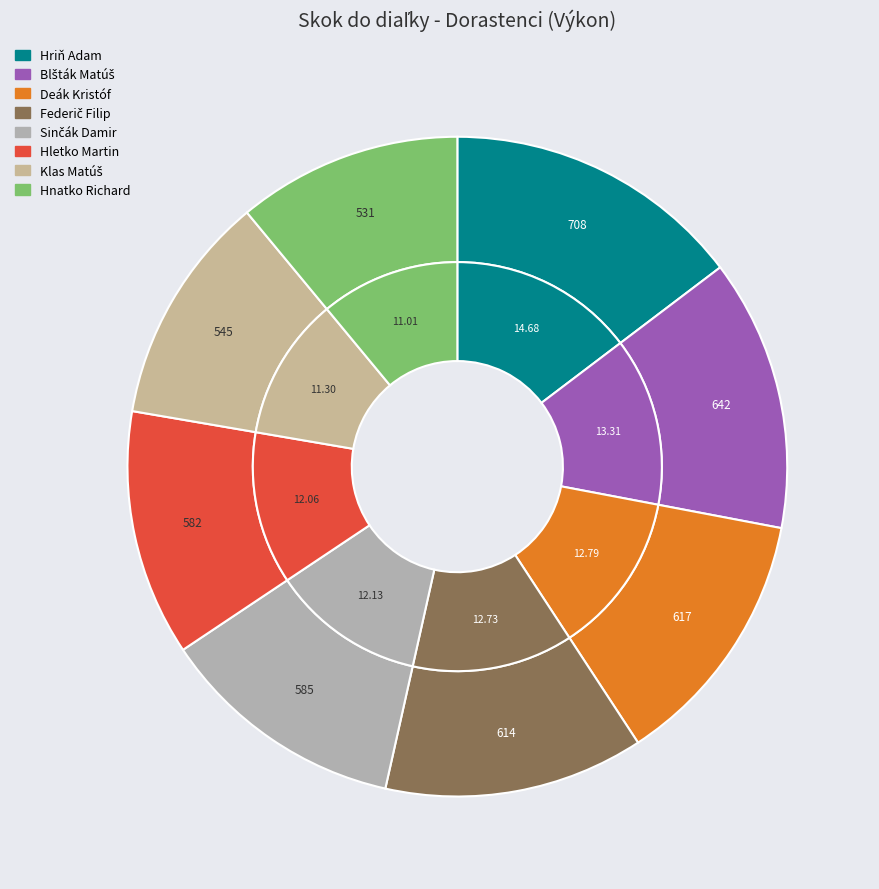

Which category has the smallest portion of the pie?

Hnatko Richard